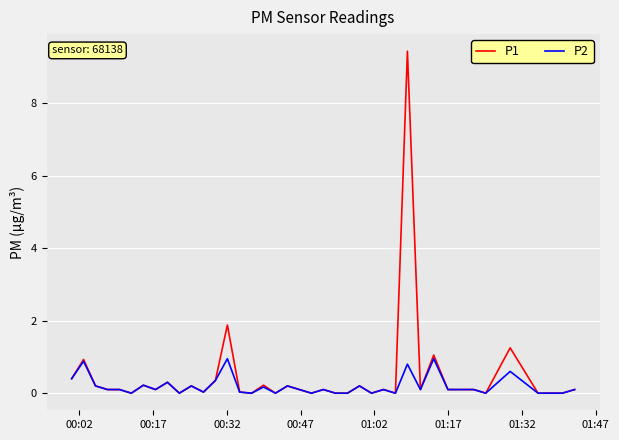

What is the highest value of the P1 series?

9.4